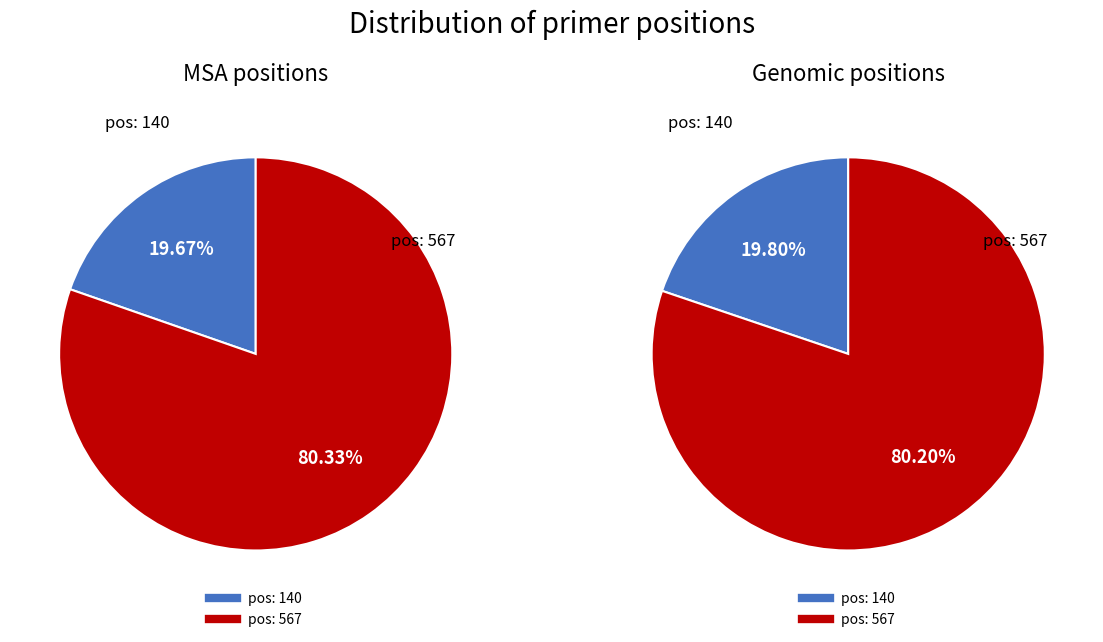

To the nearest percent, what is the average slice percentage?

50%